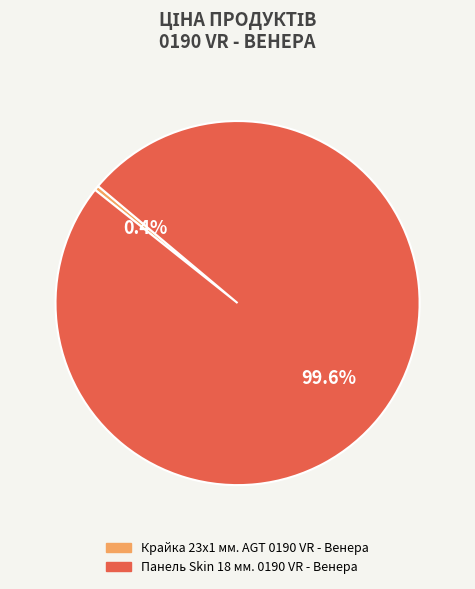

Is it true that Панель Skin 18 мм. 0190 VR - Венера is 86% of the pie?

False